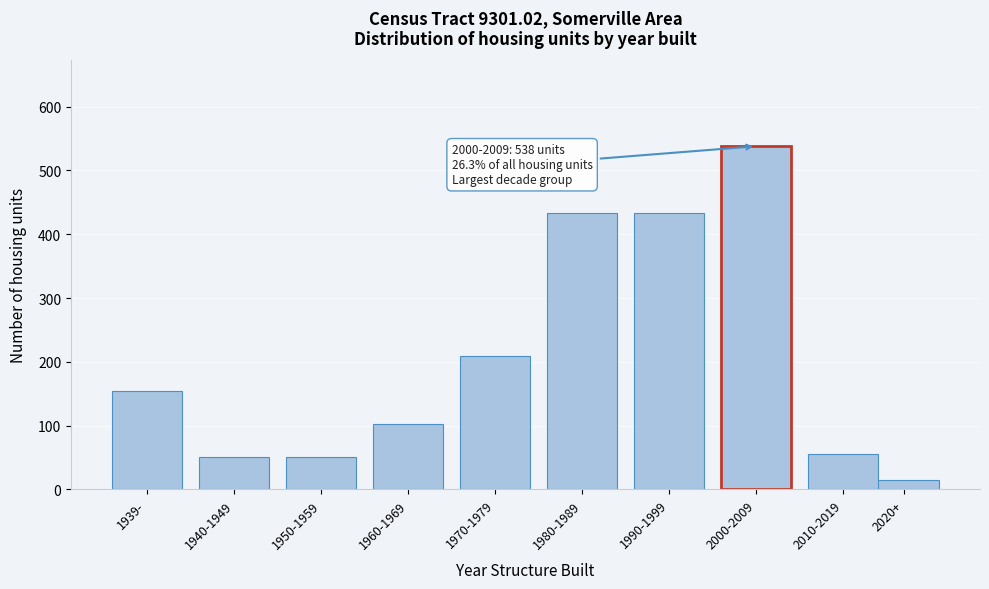

What is the label of the 5th bar from the left?

1970-1979